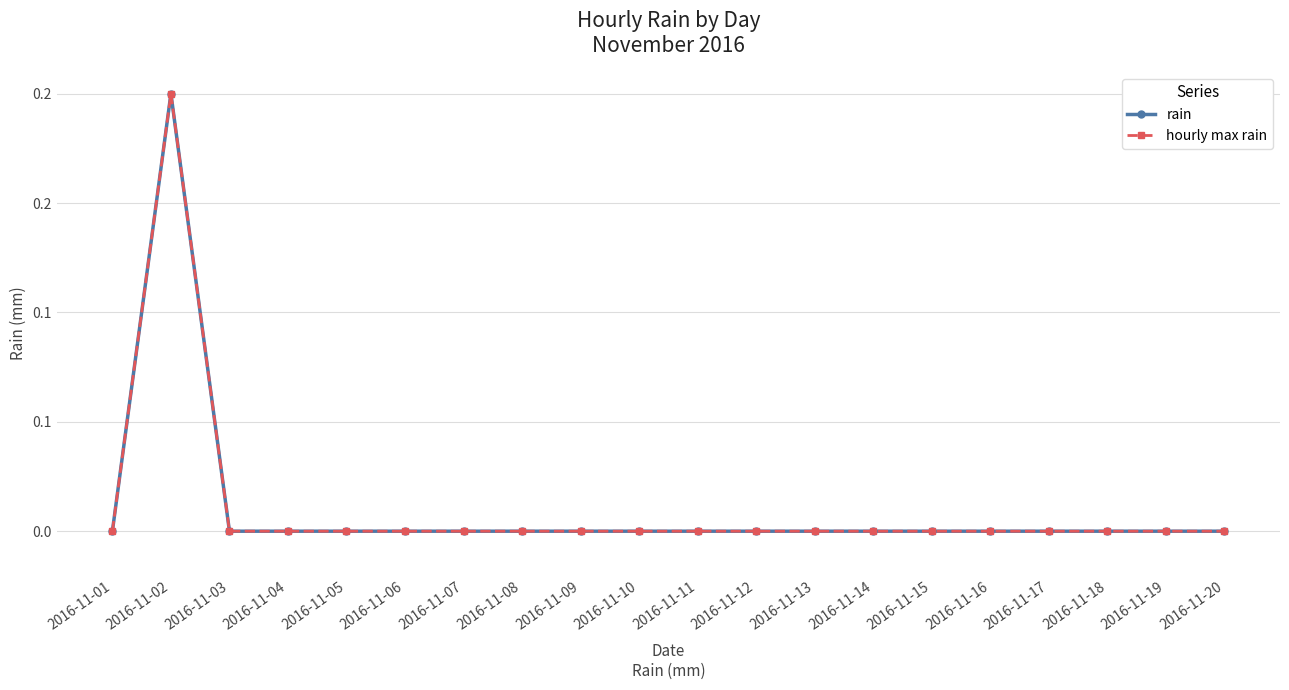

Rank the series by their maximum value, from lowest to highest.

rain, hourly max rain